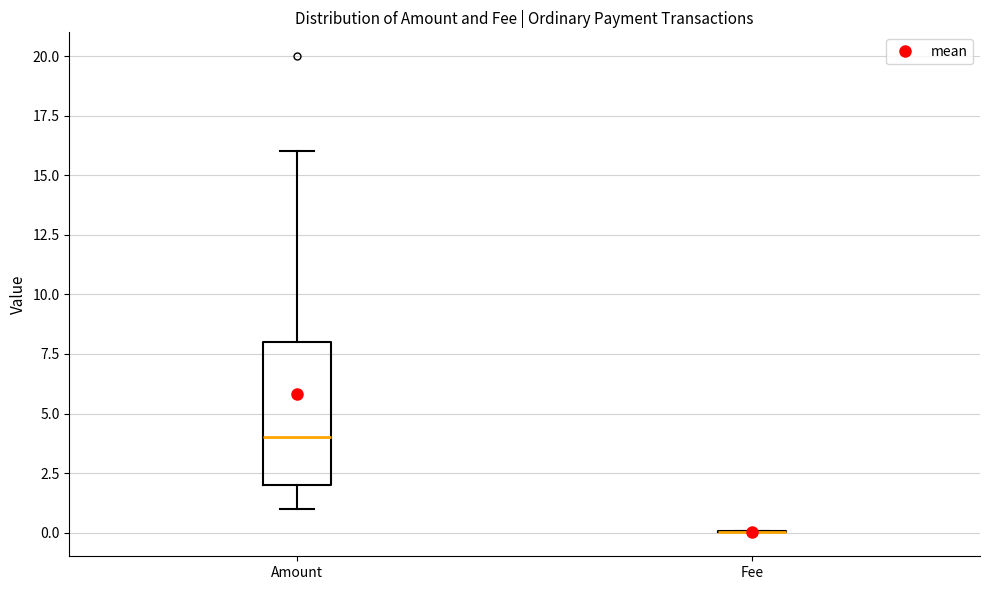

Reading left to right, read every box against the y-axis: the position of its median line, the range the box covers, and the ends of its whiskers. The values are not printed on the chart, so give them approximately, as read against the axis.

Amount: median 4, box 2 to 8, whiskers 1 to 16
Fee: box collapsed to a line at 0, whiskers 0 to 0